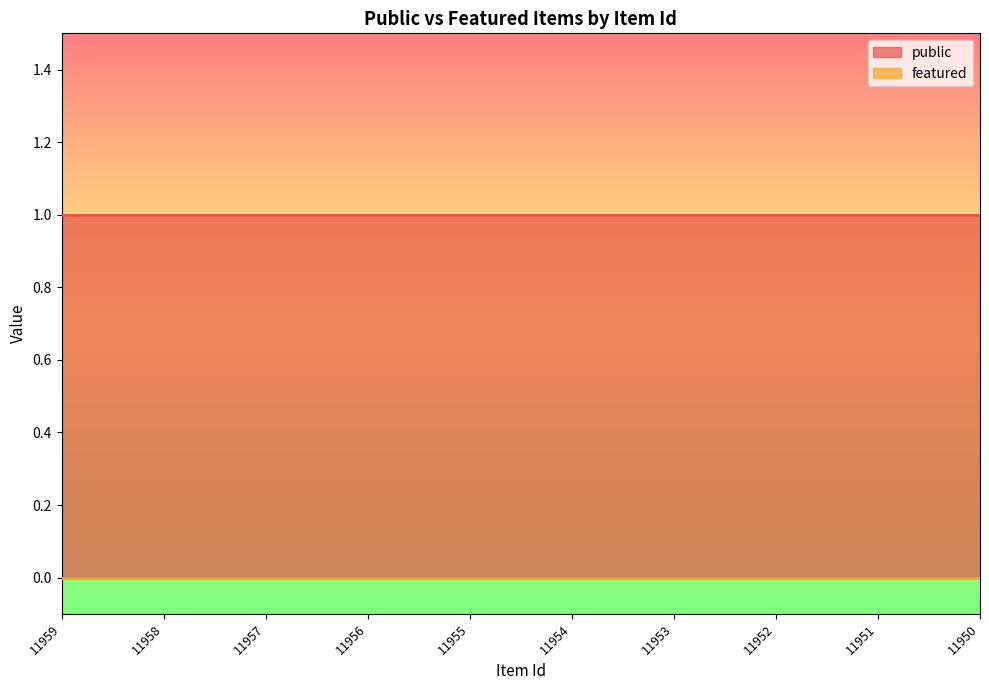

Which label corresponds to the largest value in the chart?

11959